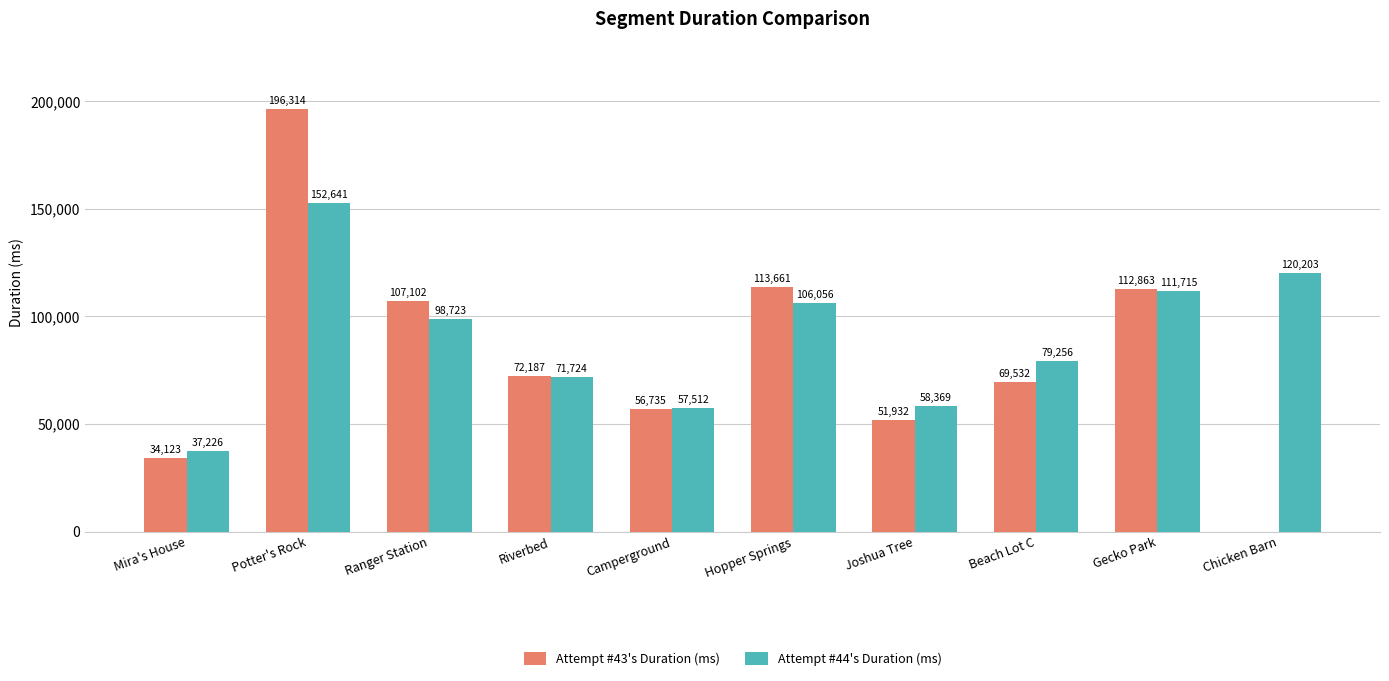

What is the average value of the Attempt #43's Duration (ms) series?

81445